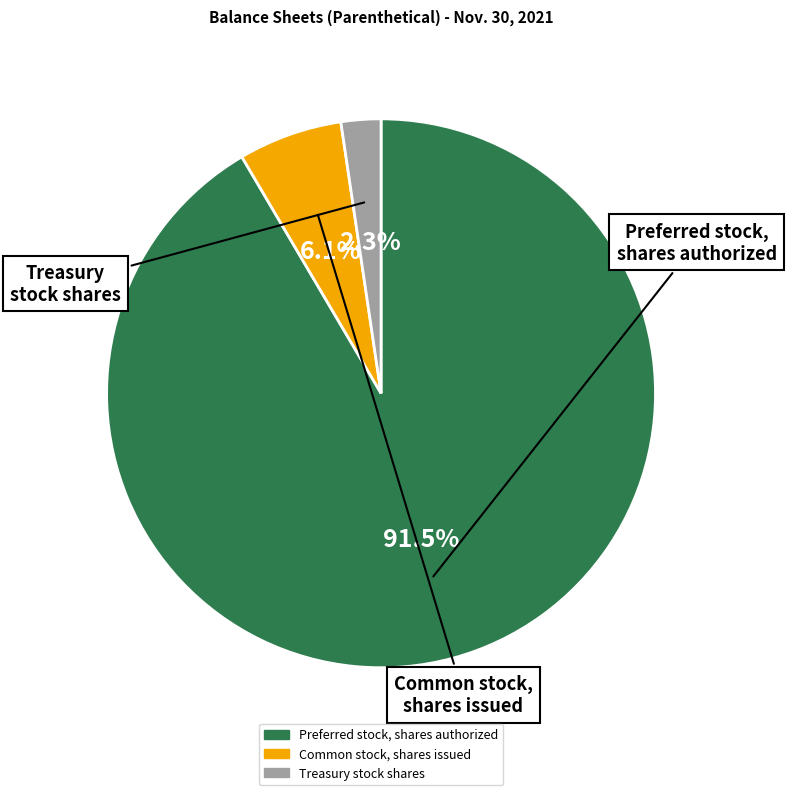

Rank the categories by value from lowest to highest.

Treasury stock shares, Common stock, shares issued, Preferred stock, shares authorized